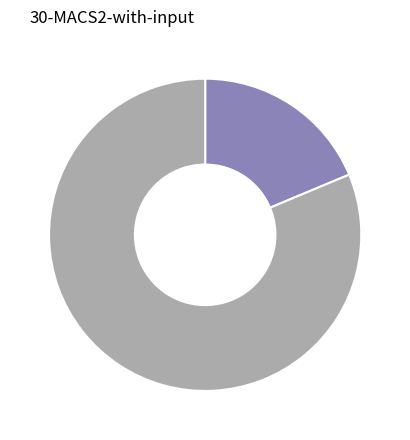

Is there any slice that represents more than half of the pie?

Yes